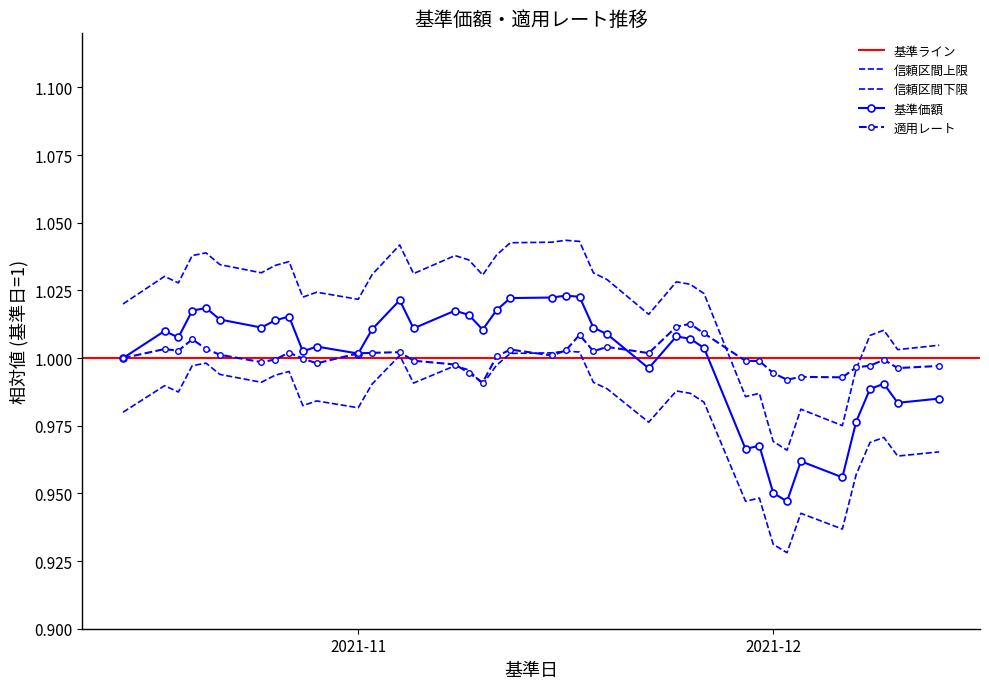

Between which two adjacent categories do 基準価額 and 適用レート first intersect?

2021-11-26 and 2021-11-29